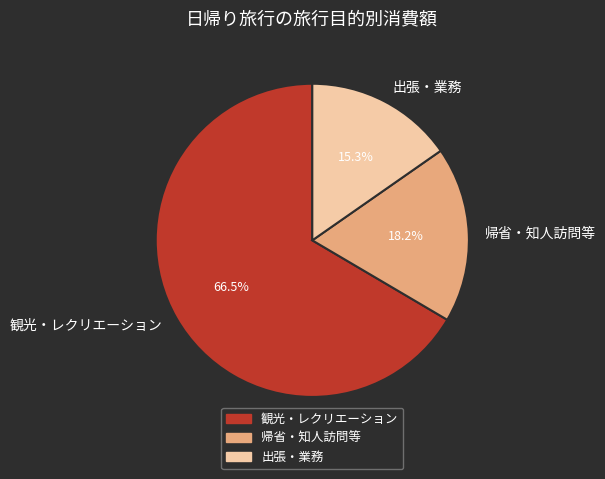

What percentage is the 出張・業務 slice, to the nearest percent?

15%